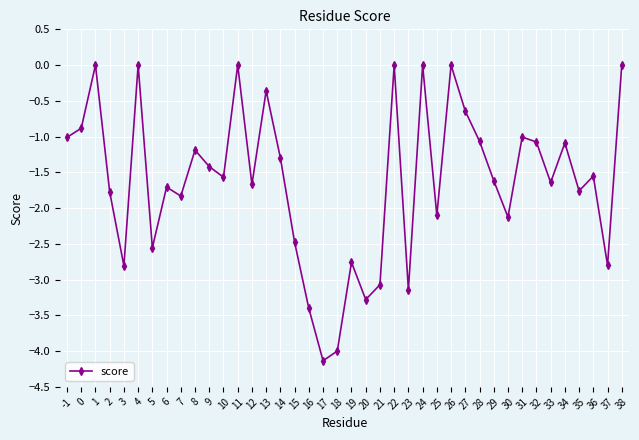

What is the minimum value shown in the chart?

-4.1